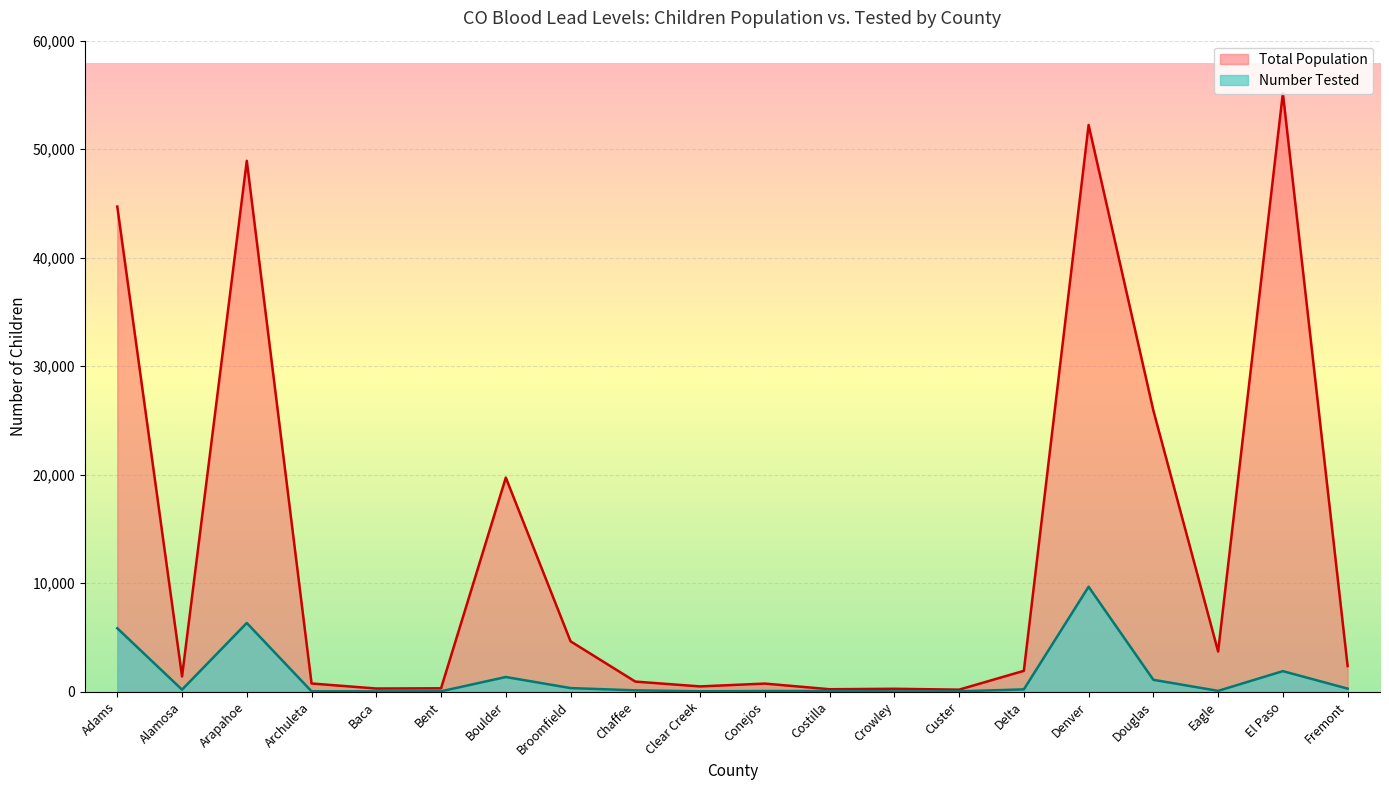

In Number Tested, how many points are lower than both neighbors (excluding endpoints)?

5